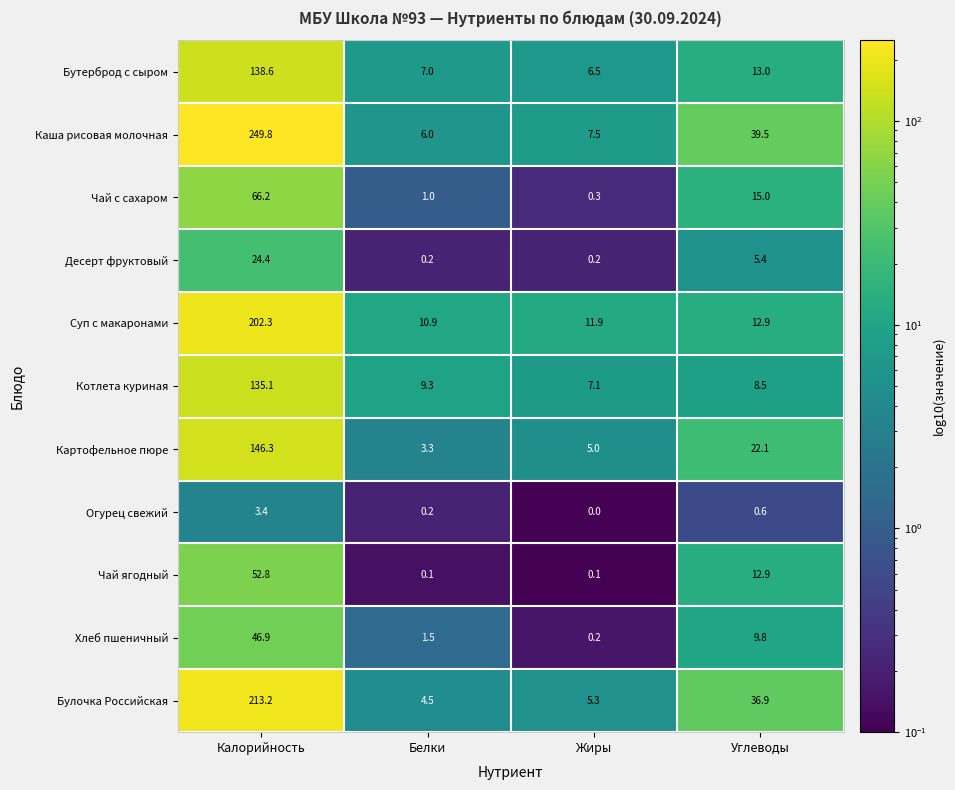

What is the average value of the Чай ягодный series?

16.5